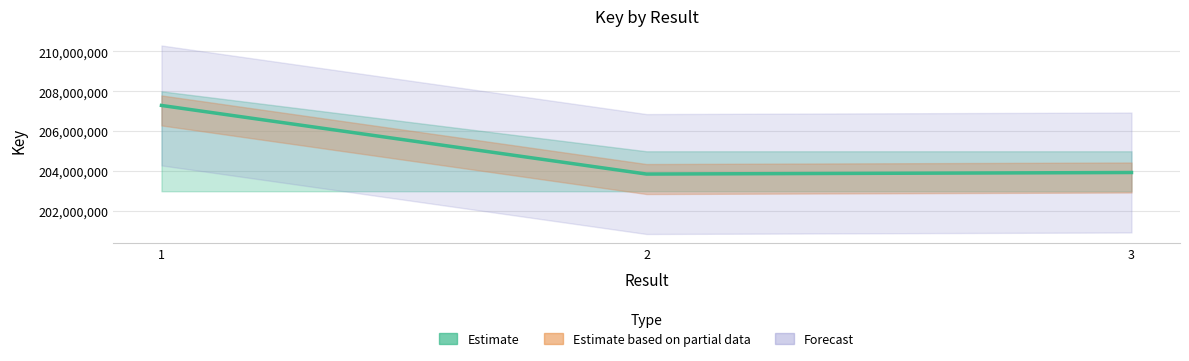

Which category has the lowest value across all series?

2